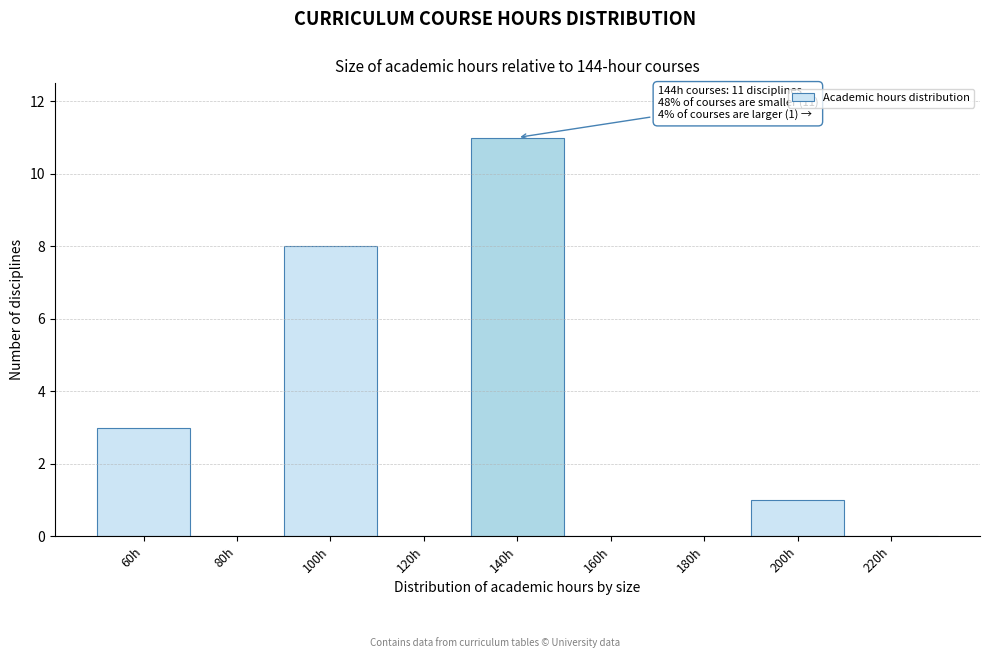

Reading right to left, transcribe all the data shown in this chart.

220h=0	200h=1	180h=0	160h=0	140h=11	120h=0	100h=8	80h=0	60h=3